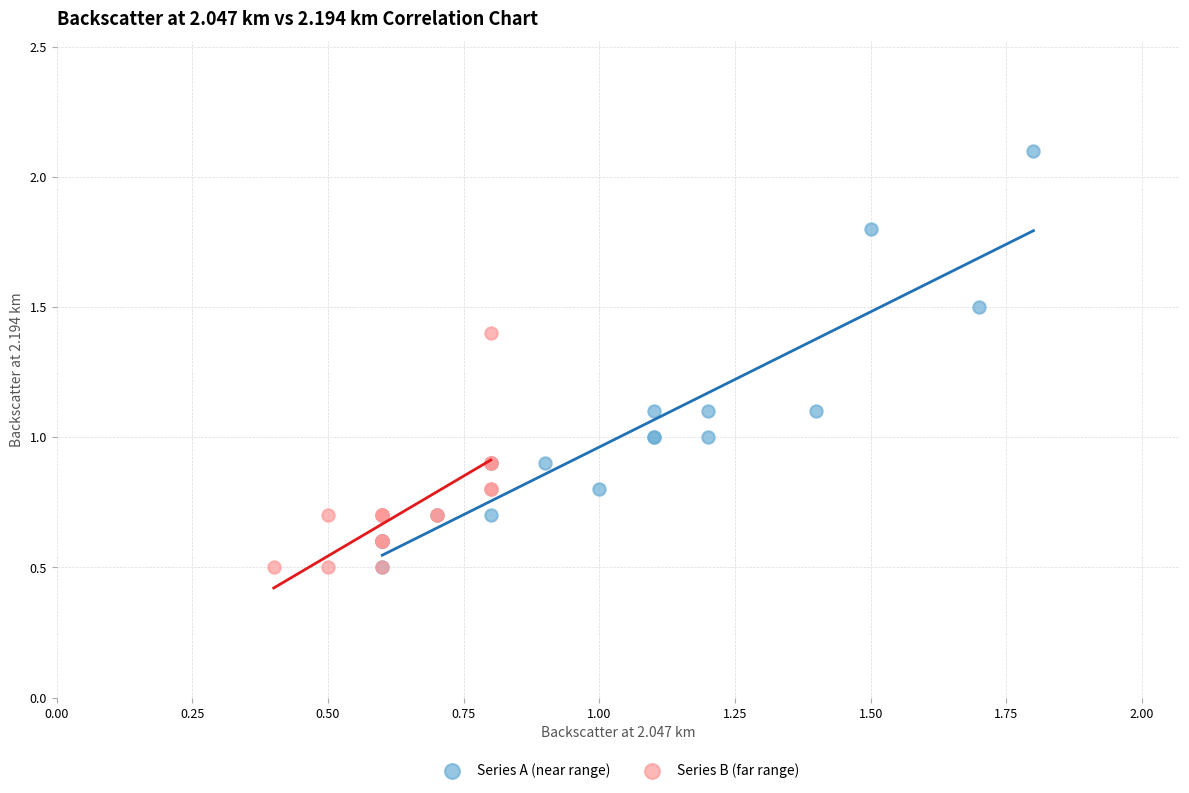

Which series has the widest spread of Y values?

Series A (near range)